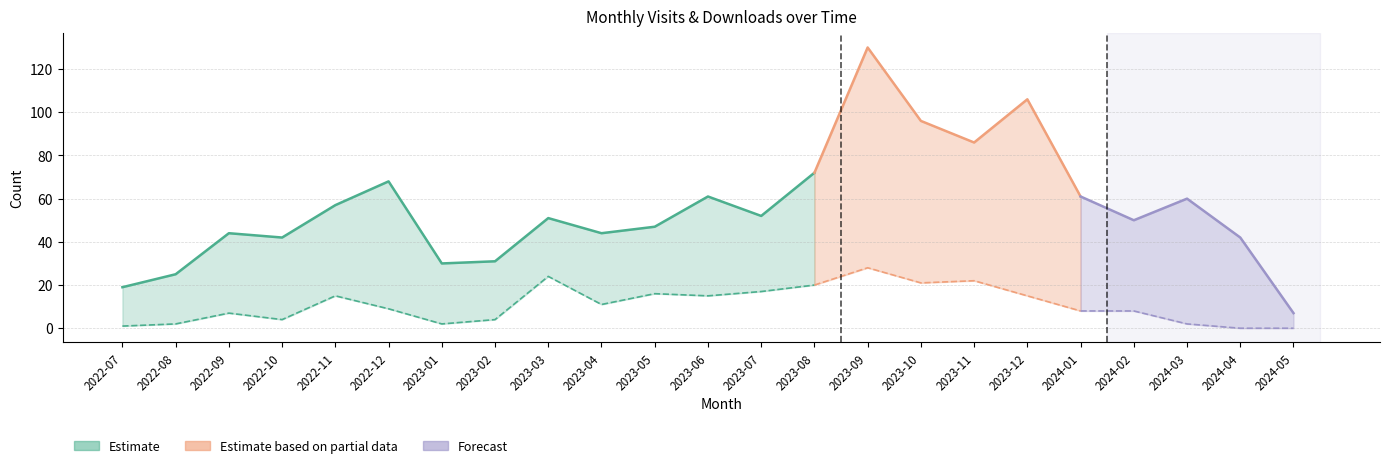

Reading left to right, list all the values displayed in this chart.

monthly_visit: 2022-07=19	2022-08=25	2022-09=44	2022-10=42	2022-11=57	2022-12=68	2023-01=30	2023-02=31	2023-03=51	2023-04=44	2023-05=47	2023-06=61	2023-07=52	2023-08=72	2023-09=130	2023-10=96	2023-11=86	2023-12=106	2024-01=61	2024-02=50	2024-03=60	2024-04=42	2024-05=7
monthly_download_resource: 2022-07=1	2022-08=2	2022-09=7	2022-10=4	2022-11=15	2022-12=9	2023-01=2	2023-02=4	2023-03=24	2023-04=11	2023-05=16	2023-06=15	2023-07=17	2023-08=20	2023-09=28	2023-10=21	2023-11=22	2023-12=15	2024-01=8	2024-02=8	2024-03=2	2024-04=0	2024-05=0